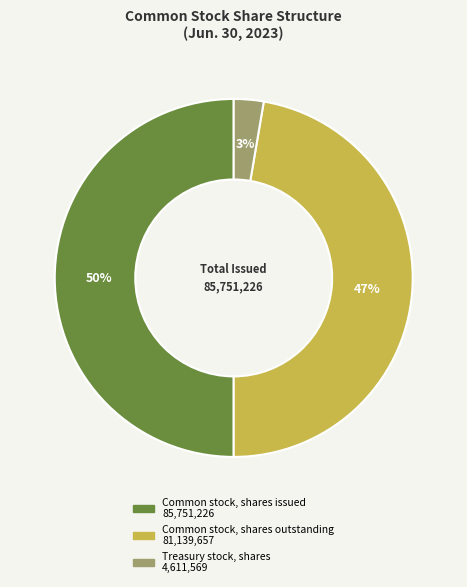

What percentage is the Common stock, shares issued slice, to the nearest percent?

50%